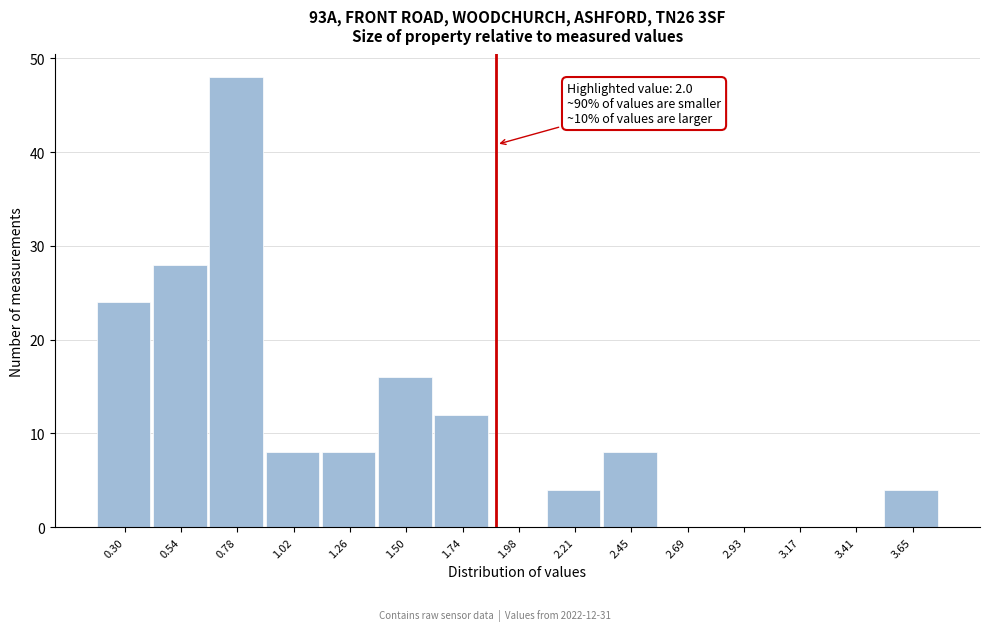

Reading left to right, list all the values displayed in this chart.

0.30=24	0.54=28	0.78=48	1.02=8	1.26=8	1.50=16	1.74=12	1.98=0	2.21=4	2.45=8	2.69=0	2.93=0	3.17=0	3.41=0	3.65=4